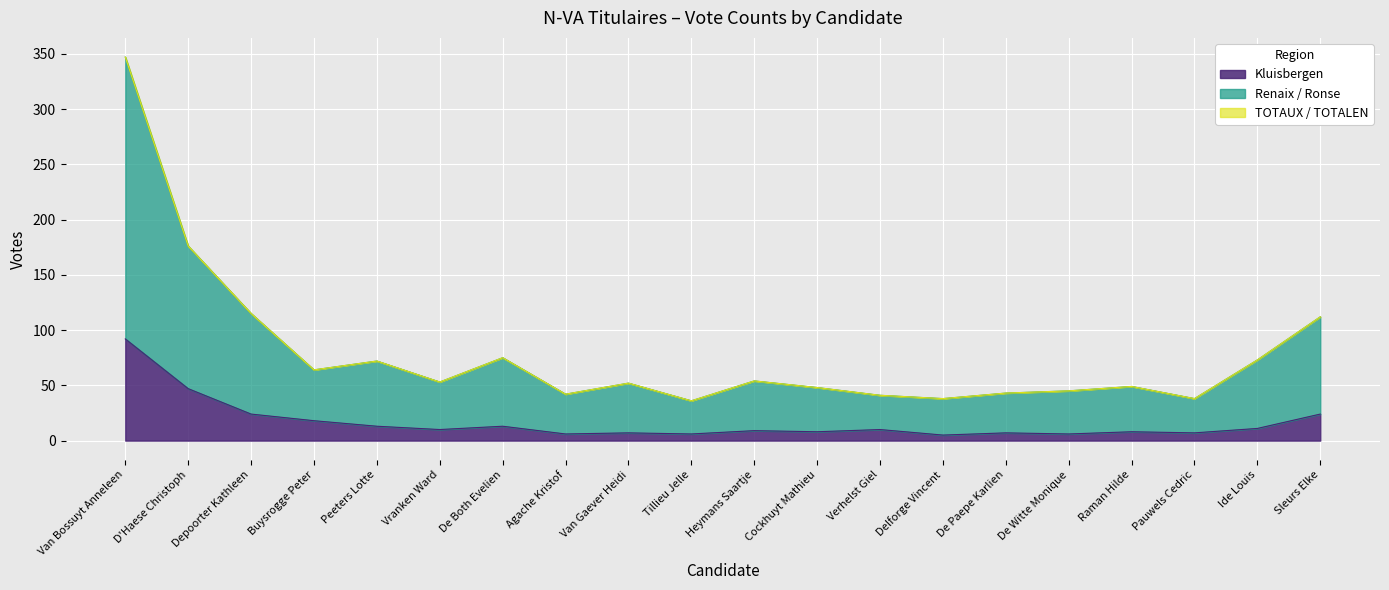

Reading left to right, transcribe all the data shown in this chart.

TOTAUX_TOTALEN: Van Bossuyt Anneleen=347	D'Haese Christoph=176	Depoorter Kathleen=115	Buysrogge Peter=64	Peeters Lotte=72	Vranken Ward=53	De Both Evelien=75	Agache Kristof=42	Van Gaever Heidi=52	Tillieu Jelle=36	Heymans Saartje=54	Cockhuyt Mathieu=48	Verhelst Giel=41	Delforge Vincent=38	De Paepe Karlien=43	De Witte Monique=45	Raman Hilde=49	Pauwels Cedric=38	Ide Louis=73	Sleurs Elke=112
Renaix_Ronse: Van Bossuyt Anneleen=347	D'Haese Christoph=176	Depoorter Kathleen=115	Buysrogge Peter=64	Peeters Lotte=72	Vranken Ward=53	De Both Evelien=75	Agache Kristof=42	Van Gaever Heidi=52	Tillieu Jelle=36	Heymans Saartje=54	Cockhuyt Mathieu=48	Verhelst Giel=41	Delforge Vincent=38	De Paepe Karlien=43	De Witte Monique=45	Raman Hilde=49	Pauwels Cedric=38	Ide Louis=73	Sleurs Elke=112
Kluisbergen: Van Bossuyt Anneleen=92	D'Haese Christoph=47	Depoorter Kathleen=24	Buysrogge Peter=18	Peeters Lotte=13	Vranken Ward=10	De Both Evelien=13	Agache Kristof=6	Van Gaever Heidi=7	Tillieu Jelle=6	Heymans Saartje=9	Cockhuyt Mathieu=8	Verhelst Giel=10	Delforge Vincent=5	De Paepe Karlien=7	De Witte Monique=6	Raman Hilde=8	Pauwels Cedric=7	Ide Louis=11	Sleurs Elke=24